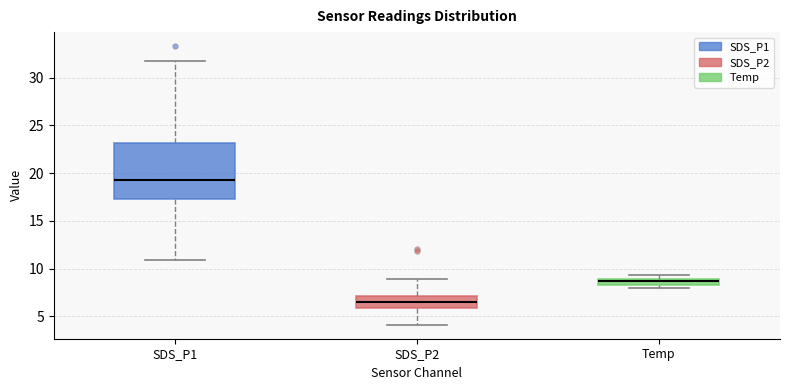

Which box is the tallest, from its lower edge to its upper edge?

SDS_P1